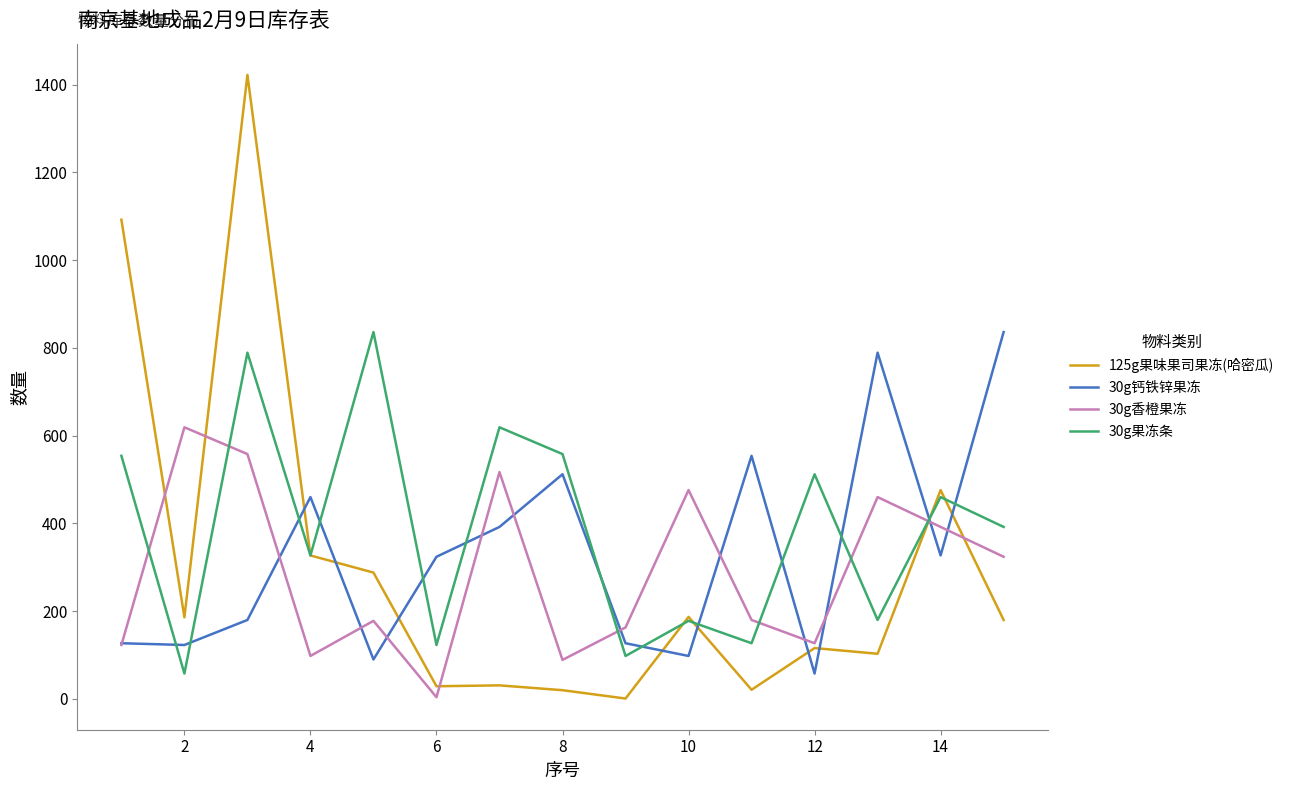

Which series has the largest range (max minus min)?

125g果味果司果冻(哈密瓜)